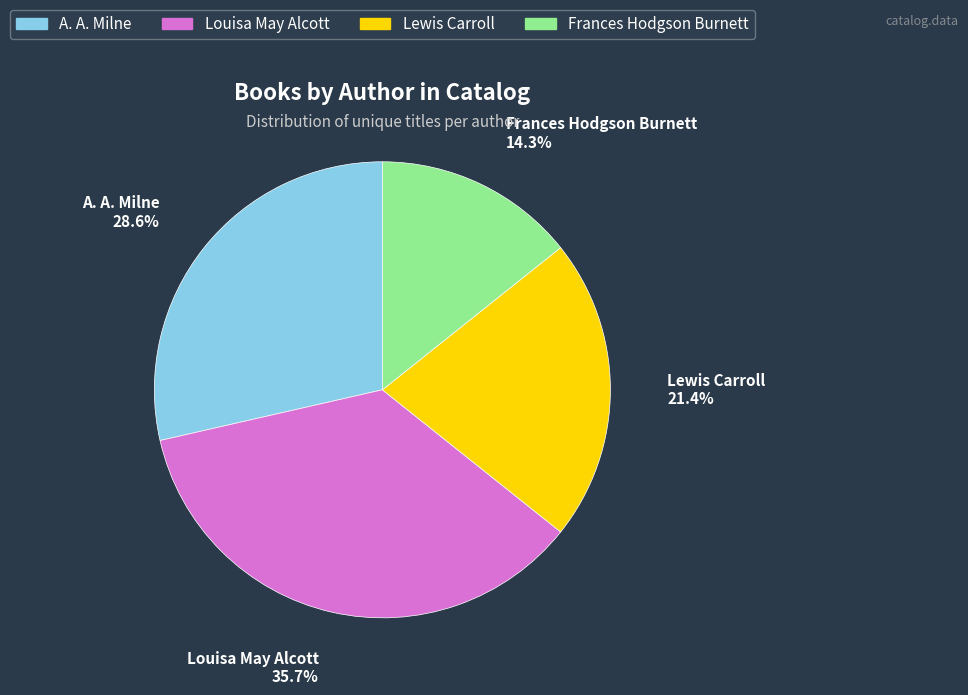

To the nearest percent, what is the difference between the Lewis Carroll and Louisa May Alcott slice percentages?

14%